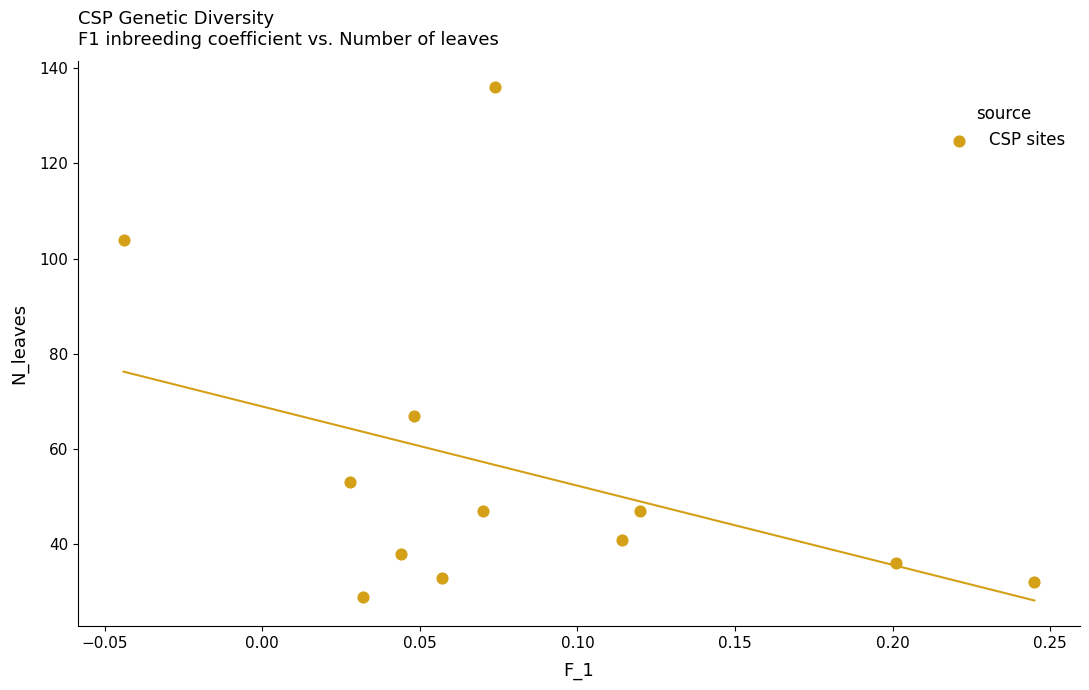

What Y value in the scatter plot is closest to 82?

67